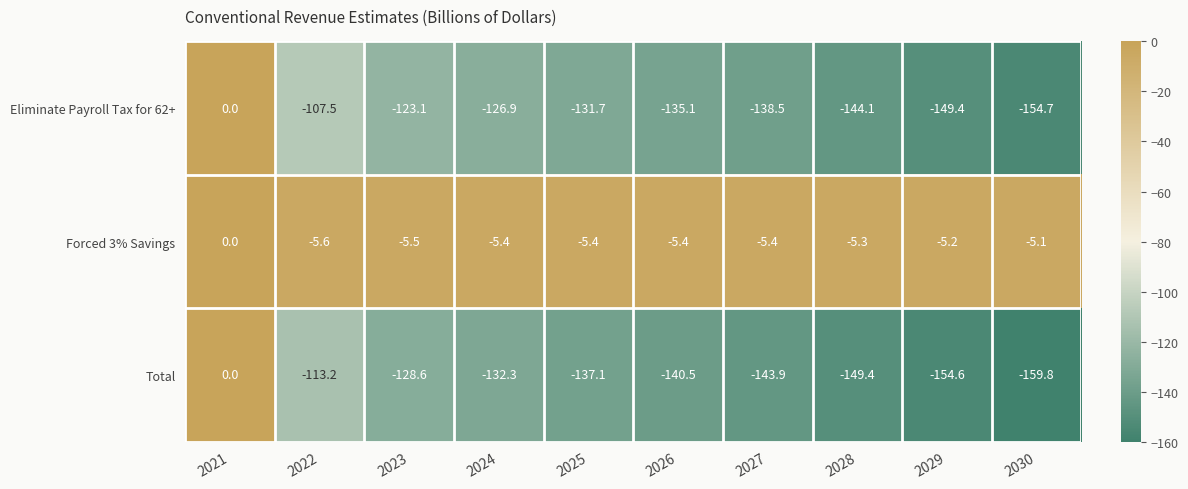

Reading left to right, extract all data points from this chart.

Eliminate Payroll Tax for 62+: 2021=0.0	2022=-107.5	2023=-123.1	2024=-126.9	2025=-131.7	2026=-135.1	2027=-138.5	2028=-144.1	2029=-149.4	2030=-154.7
Forced 3% Savings: 2021=0.0	2022=-5.6	2023=-5.5	2024=-5.4	2025=-5.4	2026=-5.4	2027=-5.4	2028=-5.3	2029=-5.2	2030=-5.1
Total: 2021=0.0	2022=-113.2	2023=-128.6	2024=-132.3	2025=-137.1	2026=-140.5	2027=-143.9	2028=-149.4	2029=-154.6	2030=-159.8